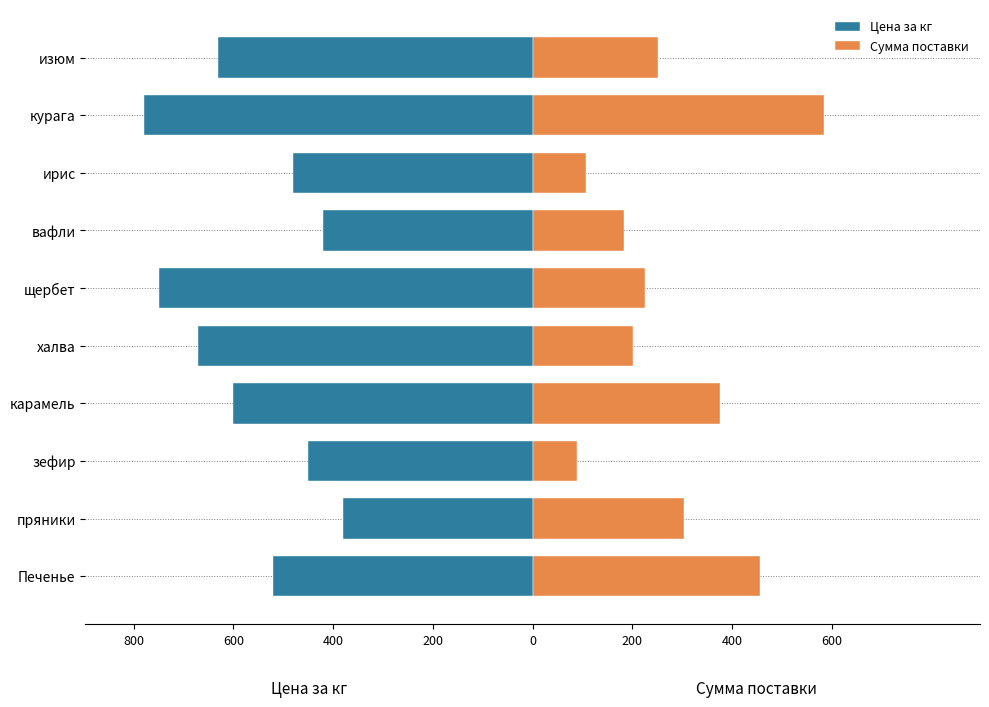

What is the difference between the maximum and minimum values in the Цена за кг series?

400.0